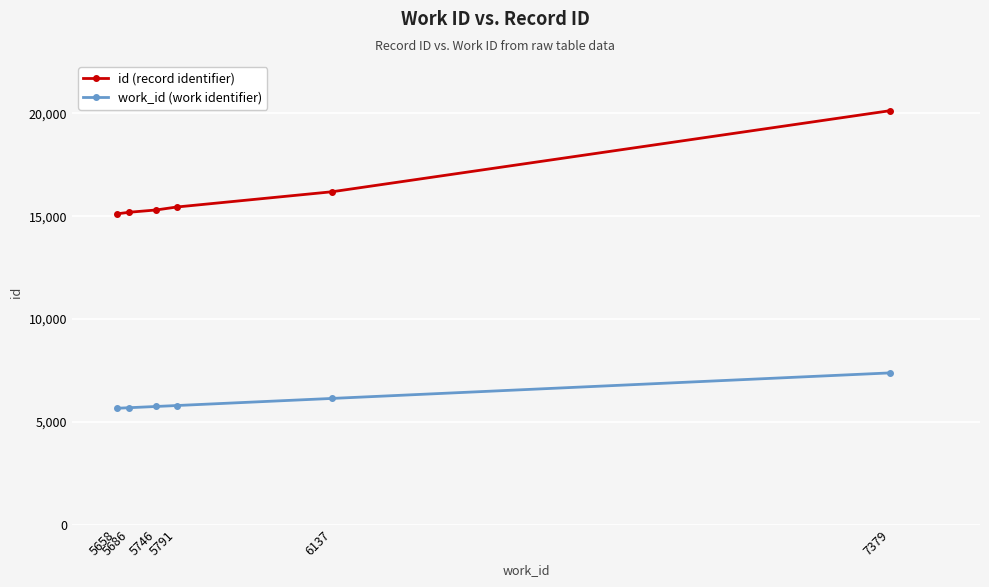

The work_id (work identifier) series shows 4870 at 7379. True or false?

False